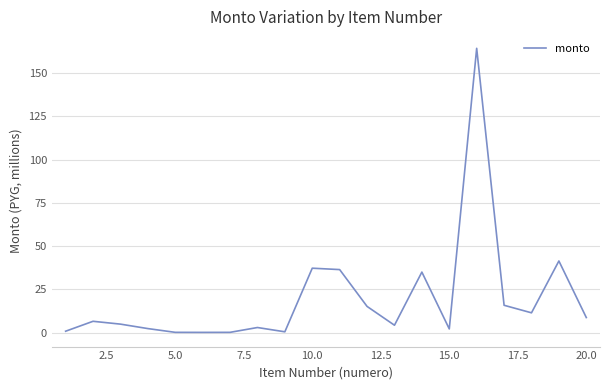

What is the difference between the maximum and minimum values?

164.0